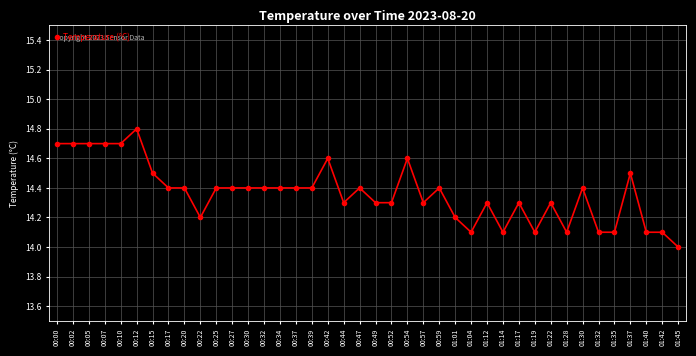

At which label is the value closest to 14?

01:45